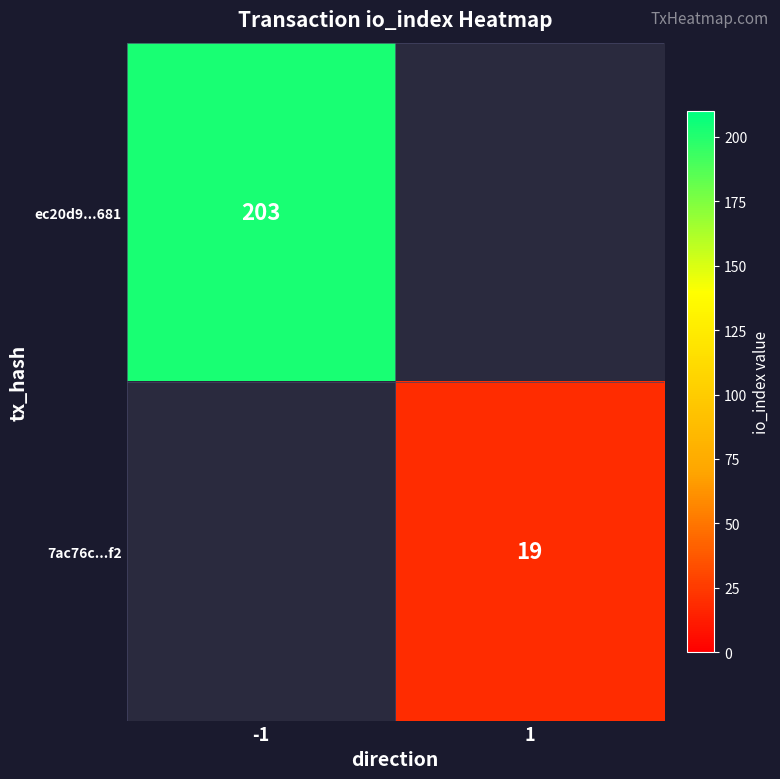

Which has a higher value, 1 or -1?

-1